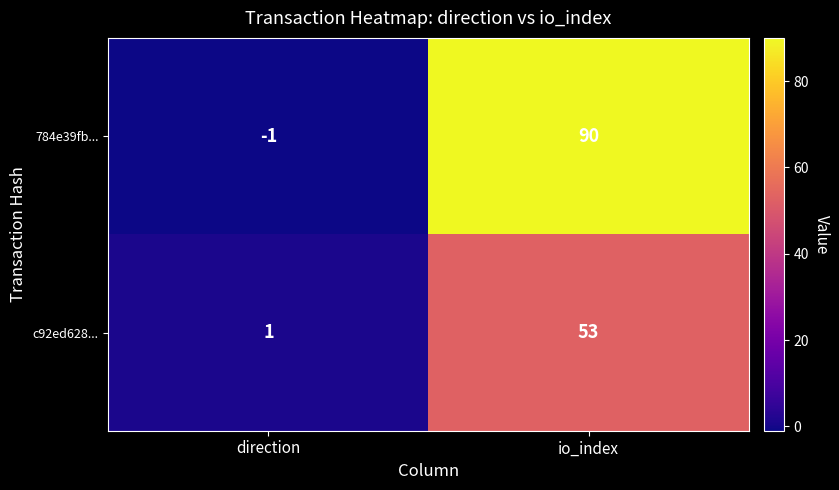

Reading left to right, transcribe all the data shown in this chart.

784e39fb...: direction=-1	io_index=90
c92ed628...: direction=1	io_index=53